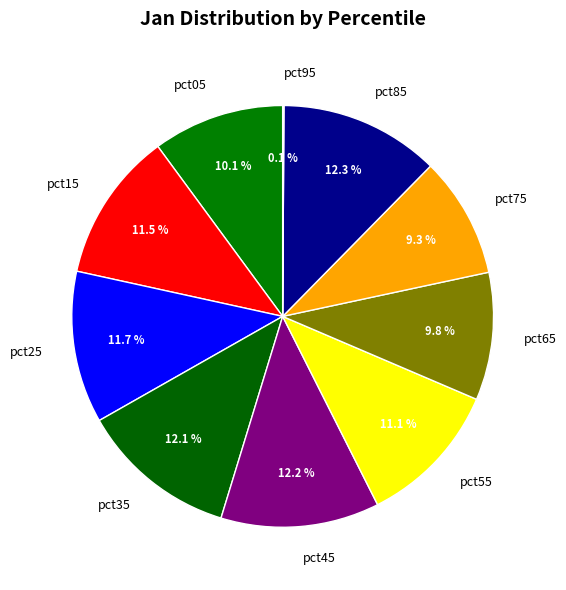

To the nearest percent, what portion does pct25 represent?

12%